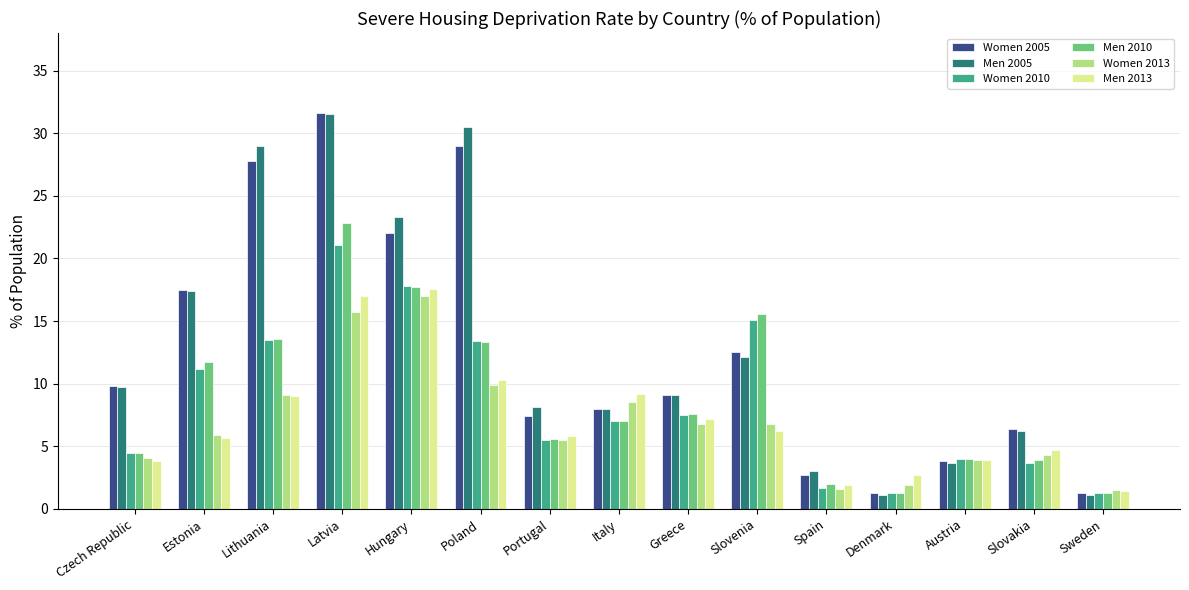

What is the total value across all series at Austria?

23.3